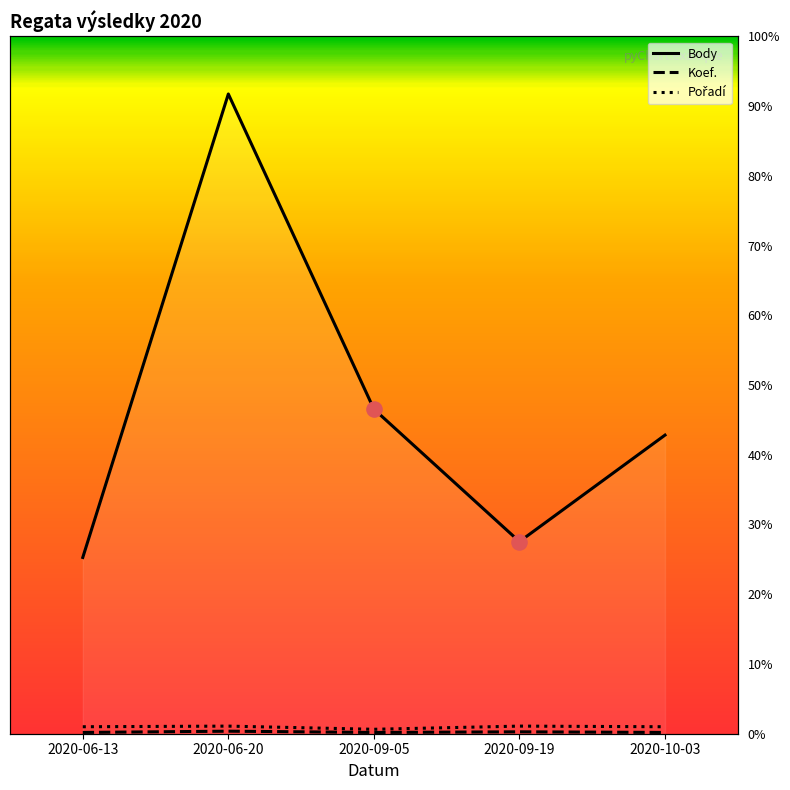

Is the value of Koef. at 2020-06-20 greater than the value of Pořadí at 2020-10-03?

No